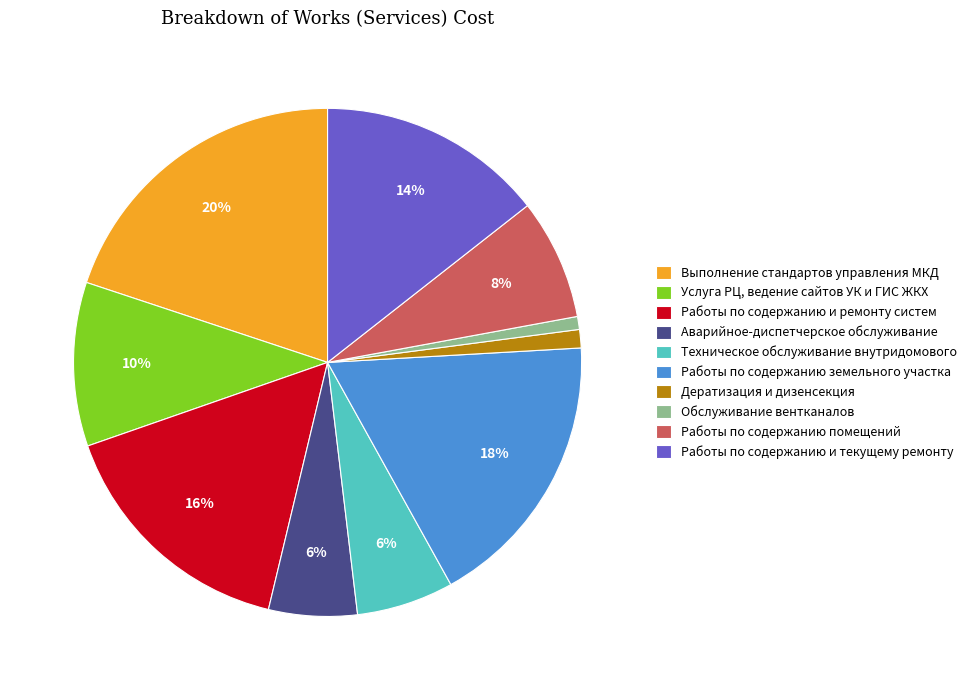

Which has a higher value, Работы по содержанию и текущему ремонту or Техническое обслуживание внутридомового?

Работы по содержанию и текущему ремонту